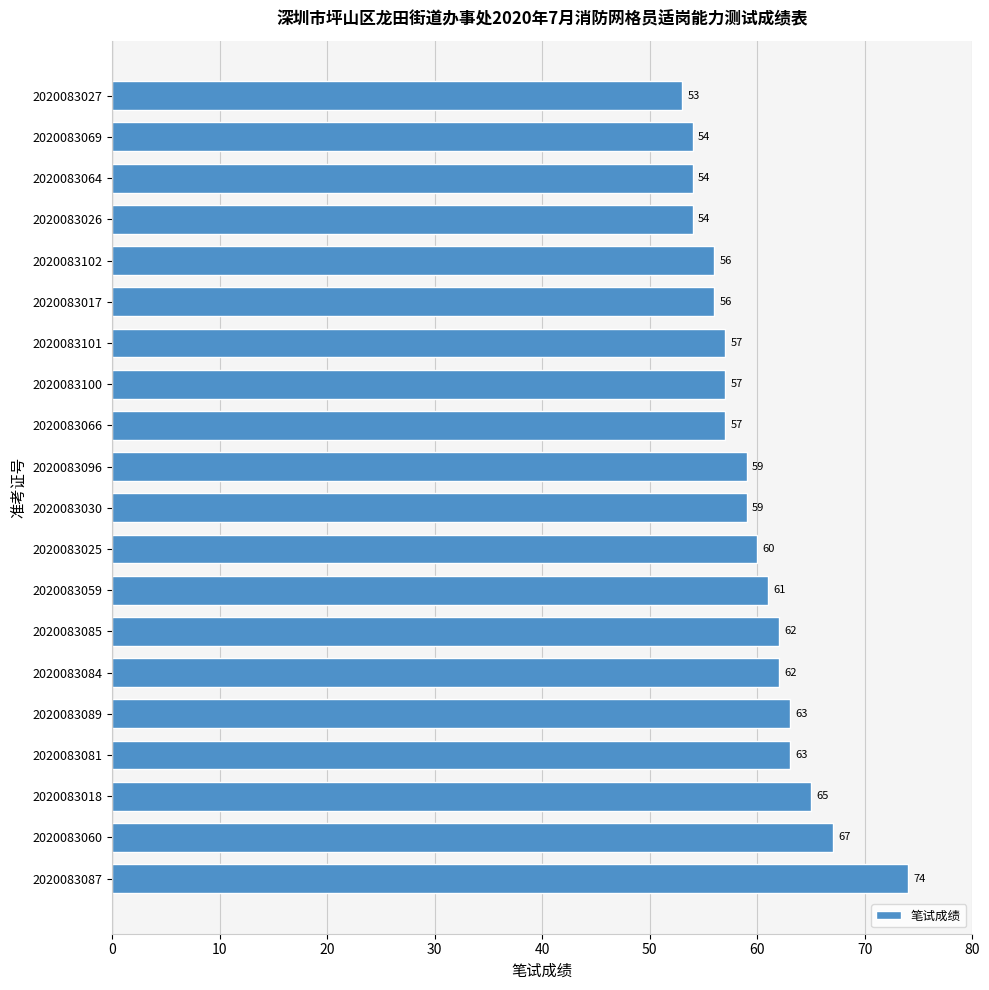

What is the change in value from 2020083087 to 2020083069?

-20